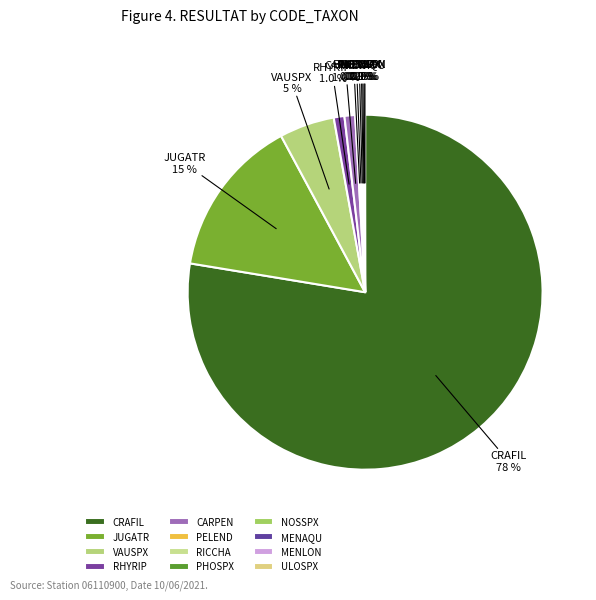

Which category has the biggest portion of the pie?

CRAFIL